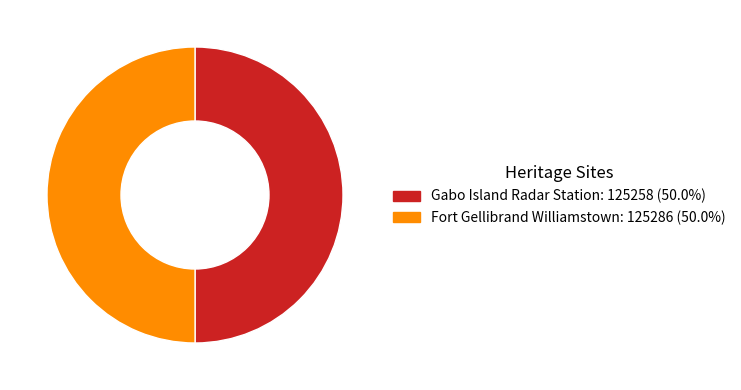

What is the ratio of the value at Fort Gellibrand Williamstown to the value at Gabo Island Radar Station?

1.0